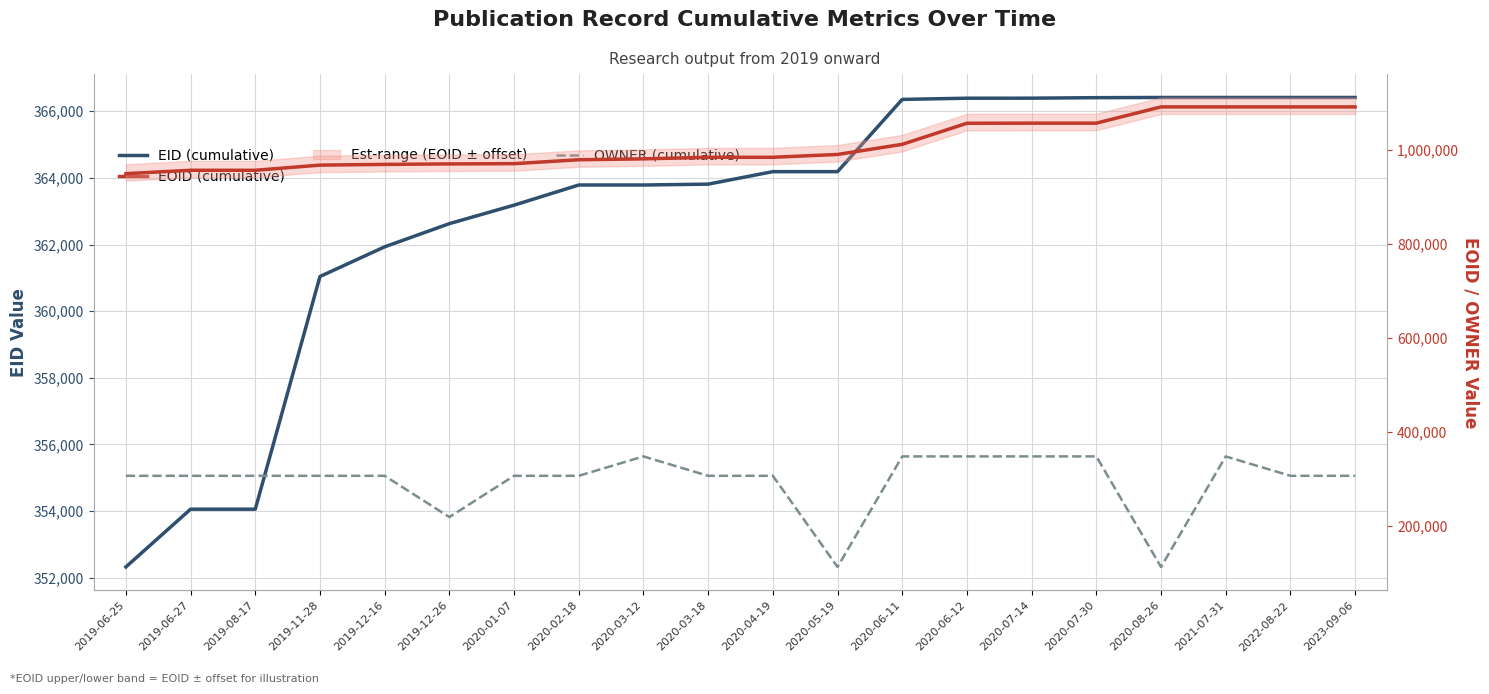

At which label does EID (cumulative) reach its minimum?

2019-06-25